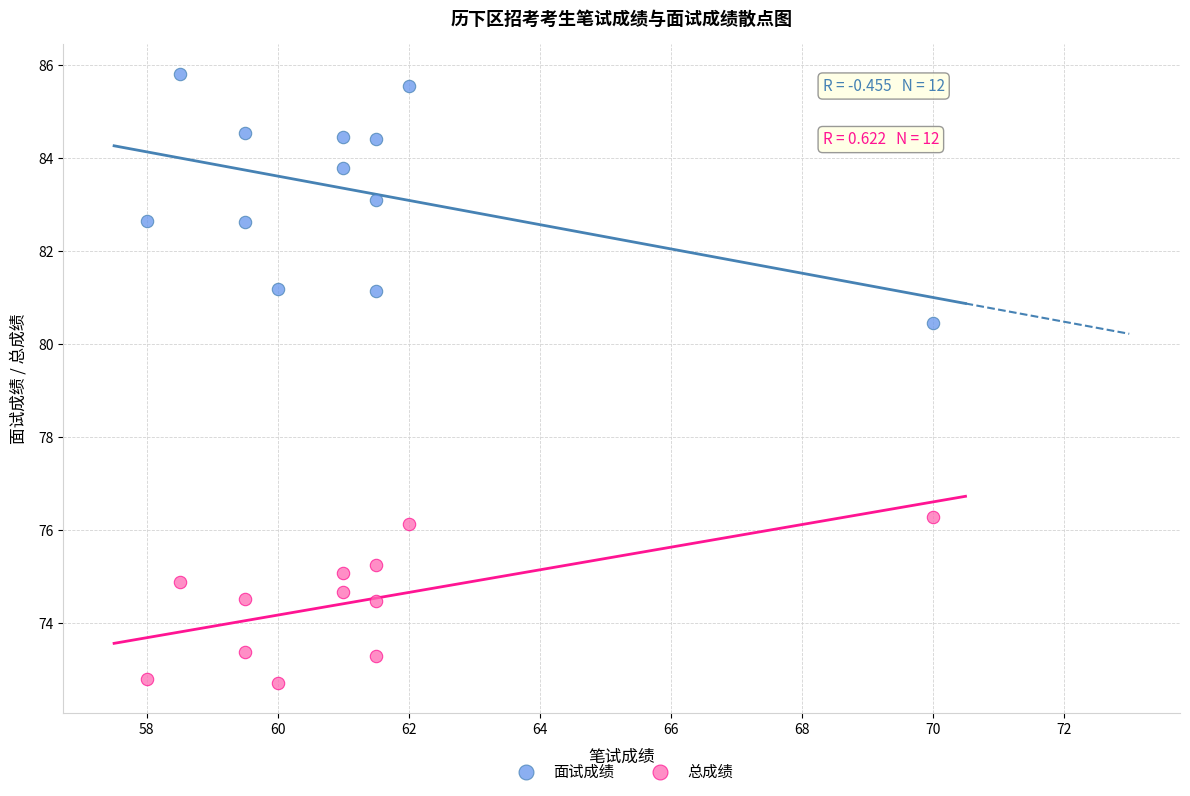

Across all data points, what is the range of X values (max minus min)?

12.0